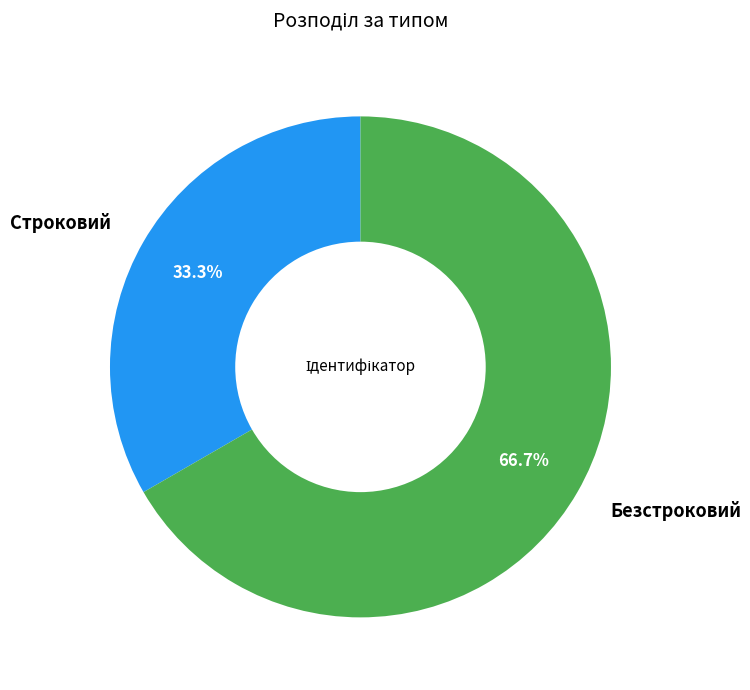

Is there a majority slice in this chart?

Yes